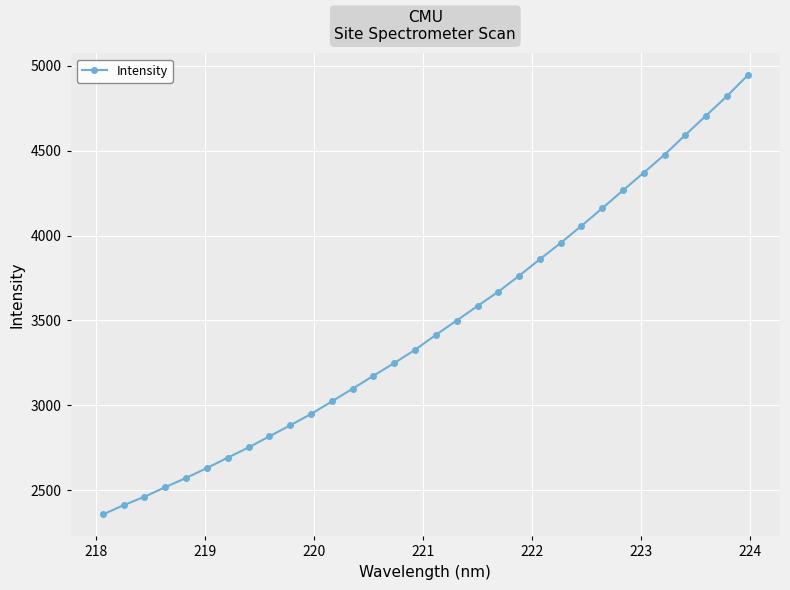

What is the maximum value shown in the chart?

4944.7